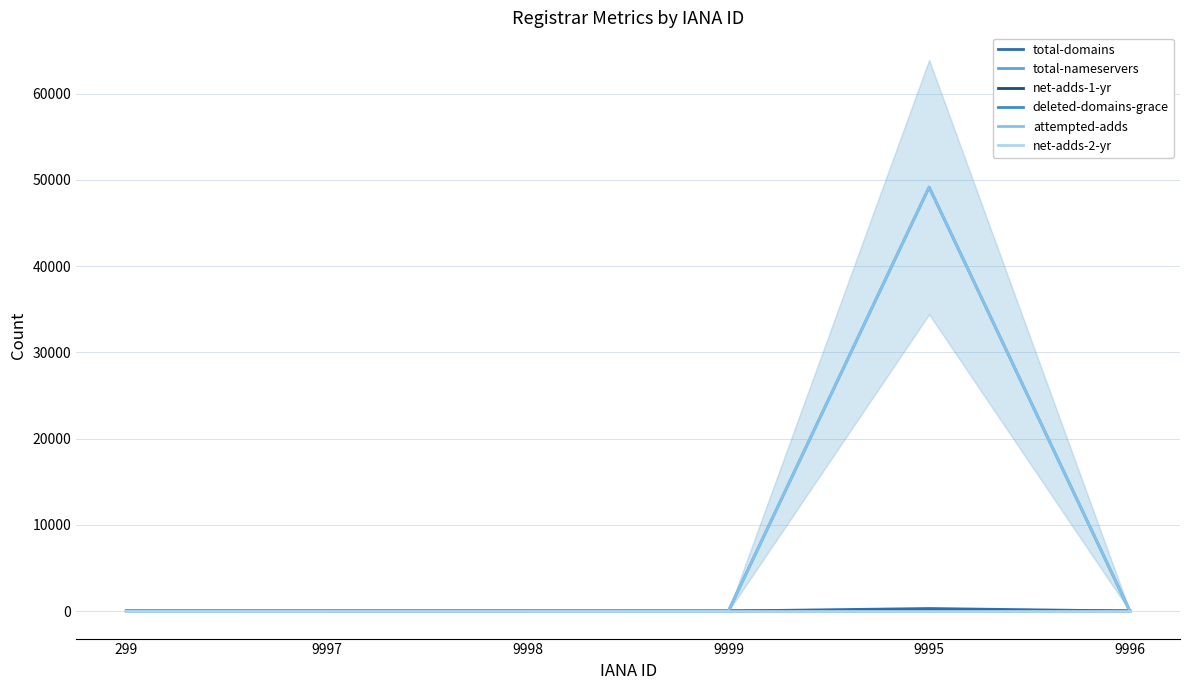

Reading left to right, list all the values displayed in this chart.

total-domains: 299=2	9997=0	9998=0	9999=1	9995=290	9996=1
total-nameservers: 299=6	9997=0	9998=0	9999=6	9995=1	9996=0
net-adds-1-yr: 299=0	9997=0	9998=0	9999=0	9995=13	9996=0
deleted-domains-grace: 299=0	9997=0	9998=0	9999=0	9995=49156	9996=0
attempted-adds: 299=0	9997=0	9998=0	9999=0	9995=49167	9996=0
net-adds-2-yr: 299=0	9997=0	9998=0	9999=0	9995=0	9996=0